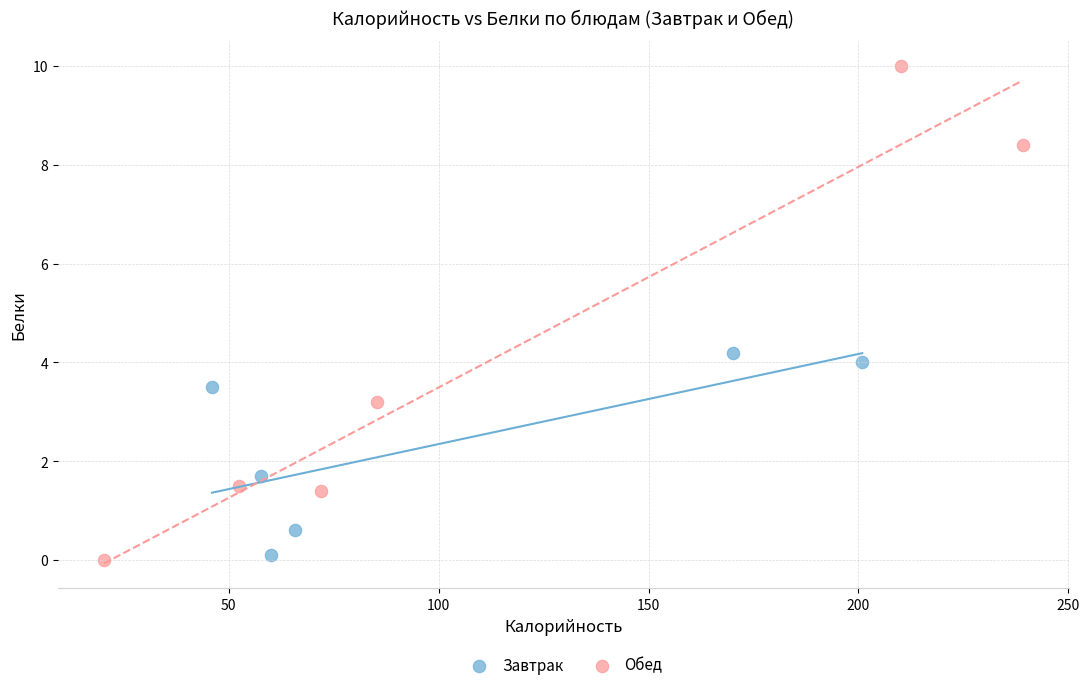

Which series contains the lowest Y value?

Обед